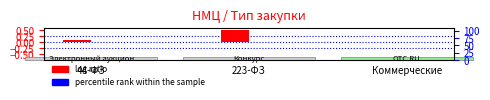

The value of percentile rank within the sample at 44-ФЗ is 0.0. True or false?

True